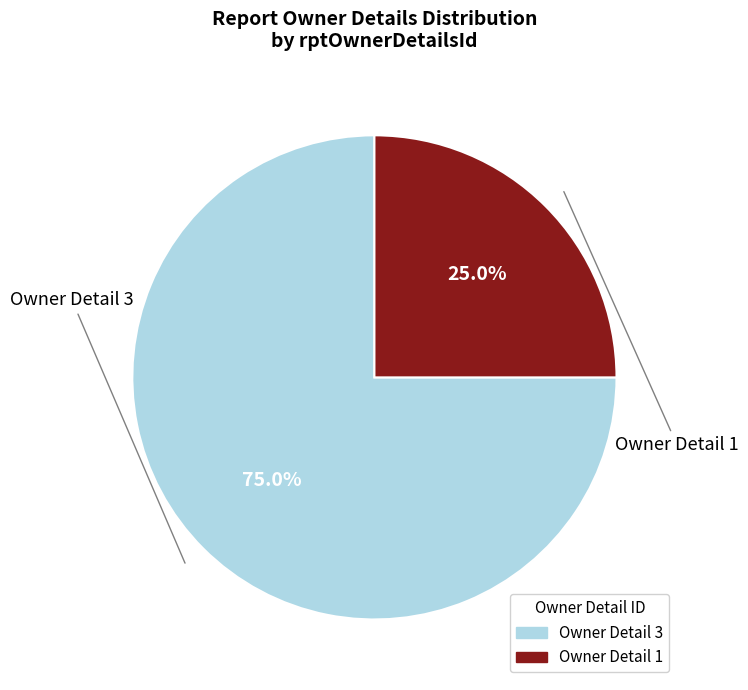

Does any single category account for the majority?

Yes